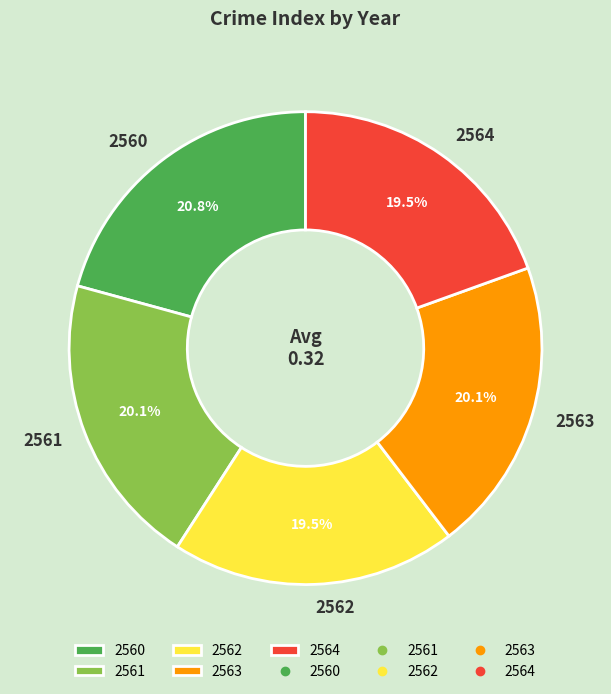

Between 2560 and 2561, which is larger?

2560